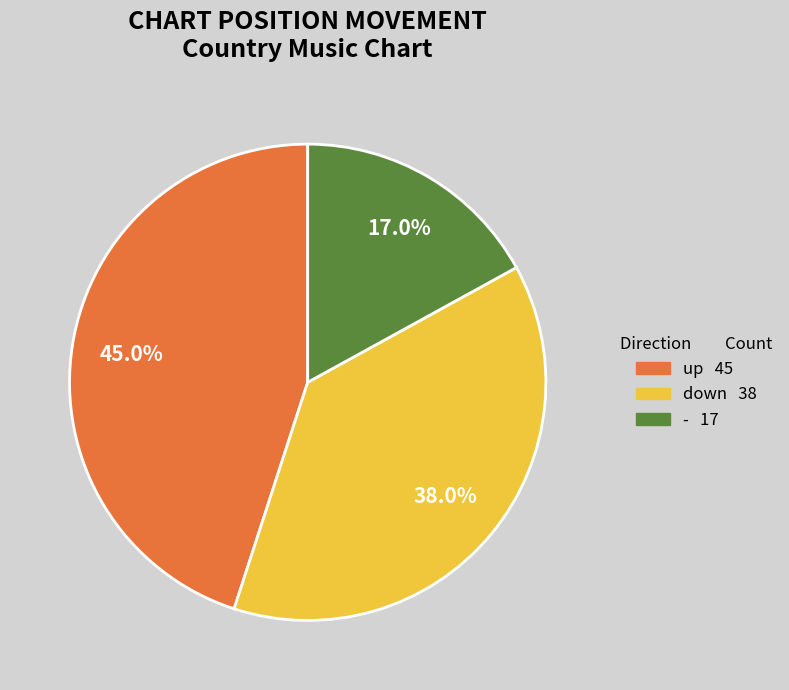

Rank the categories by value from highest to lowest.

up, down, -